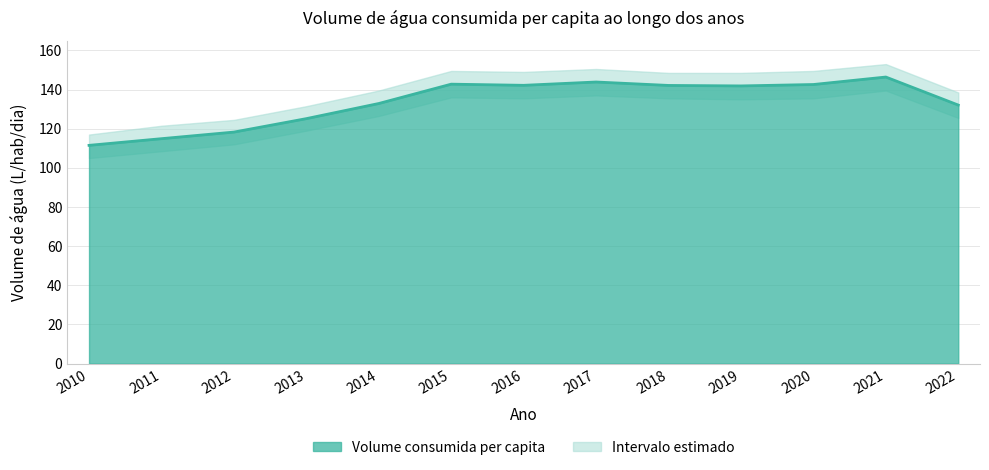

Read the value at 2022.

132.1